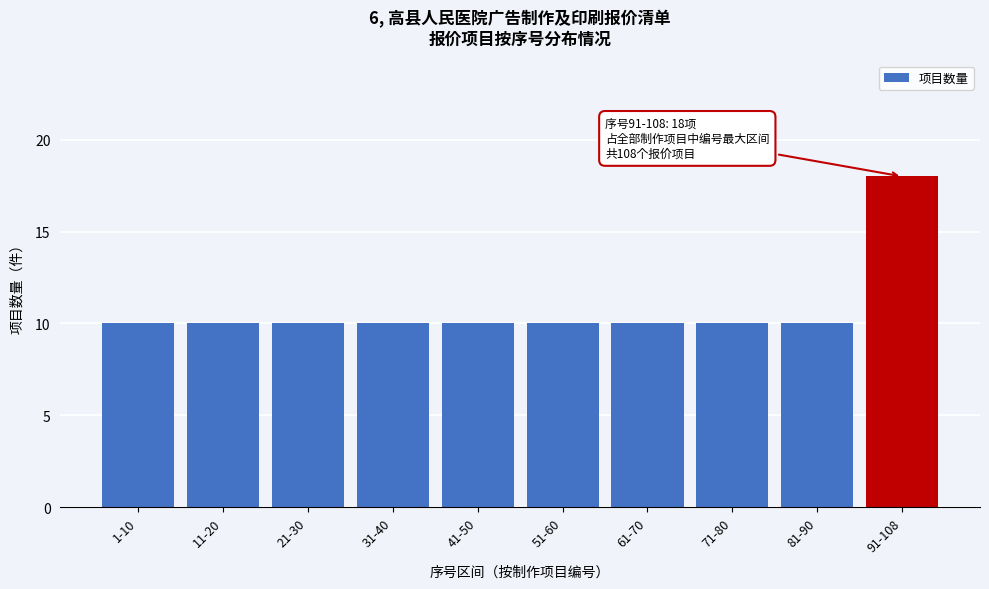

Reading right to left, extract all data points from this chart.

18	10	10	10	10	10	10	10	10	10